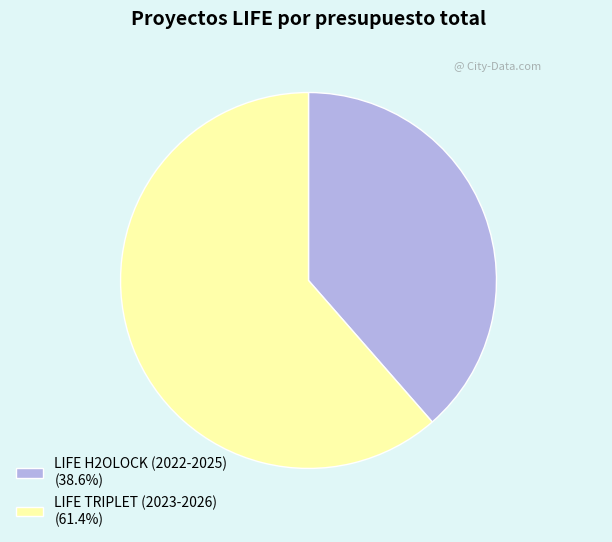

How many slices are in this pie chart?

2